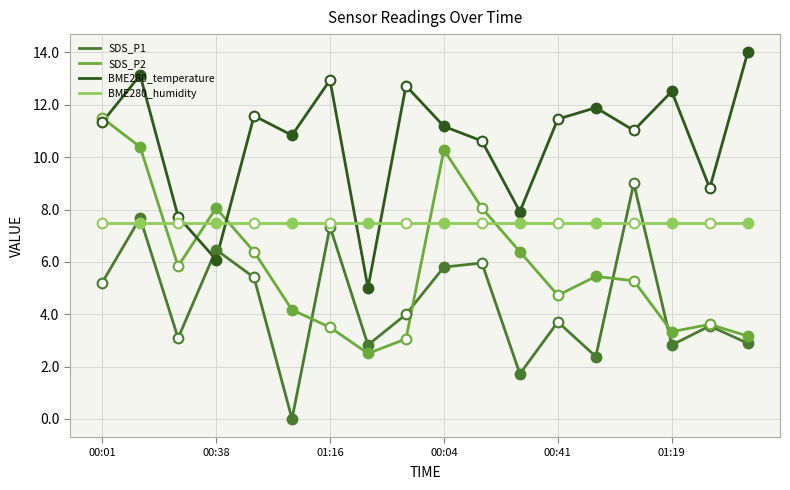

The value of SDS_P2 at 01:19 is 4.7. True or false?

False